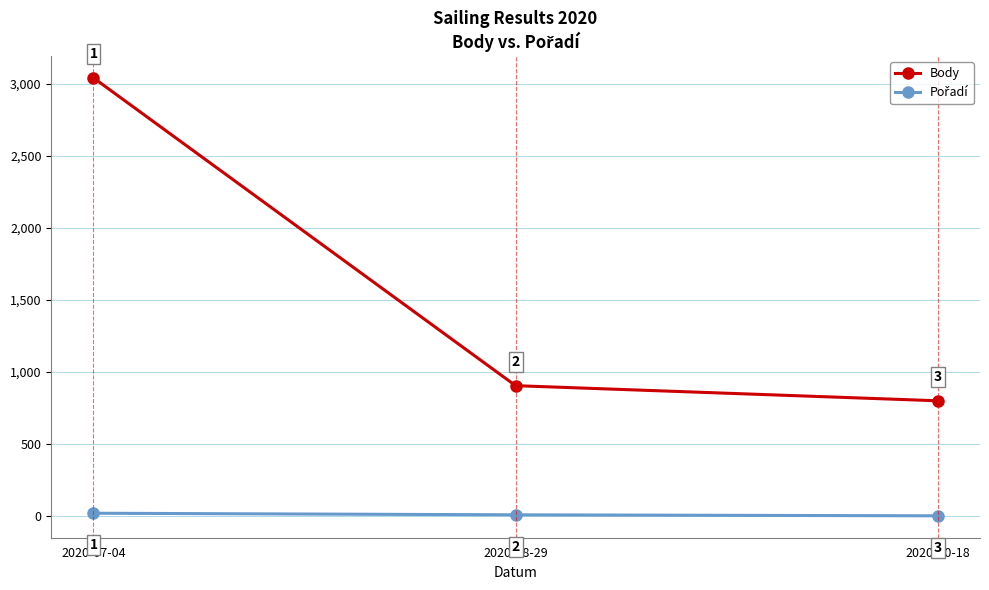

Which label corresponds to the smallest value in the chart?

2020-10-18